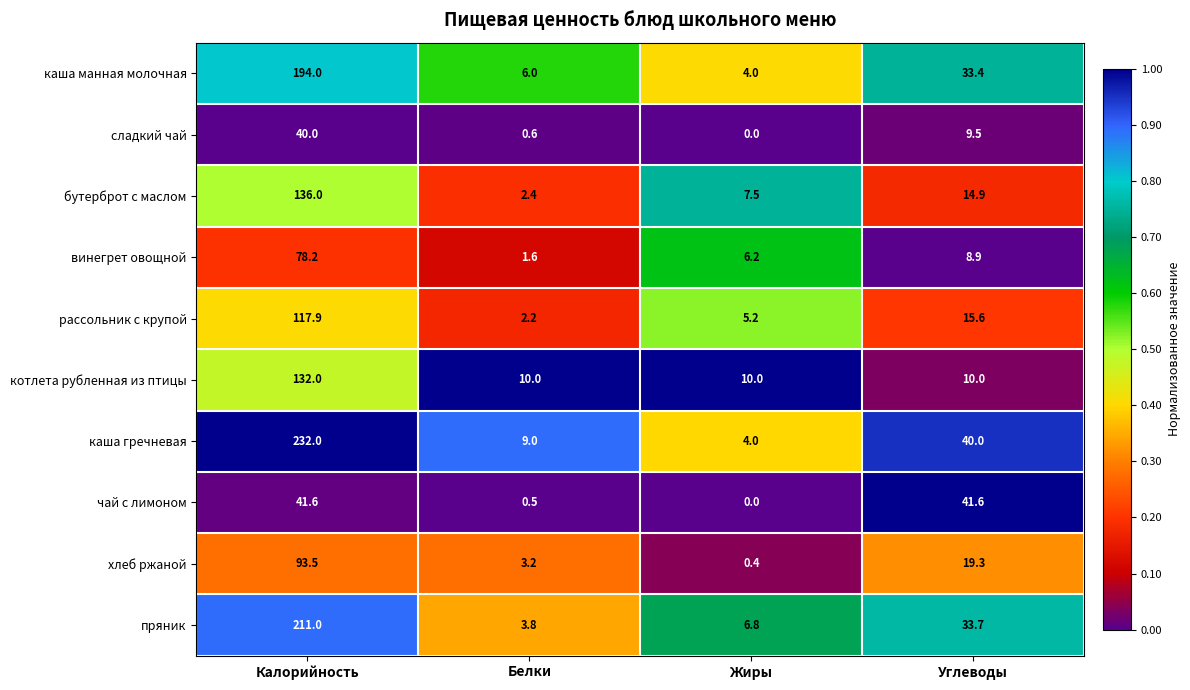

Between Белки and Жиры, which series saw the biggest shift?

бутерброт с маслом